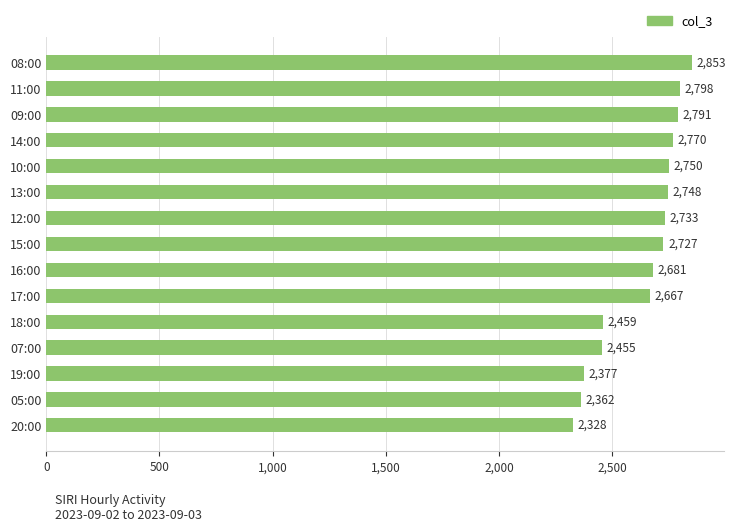

What is the difference between the maximum and minimum values?

525